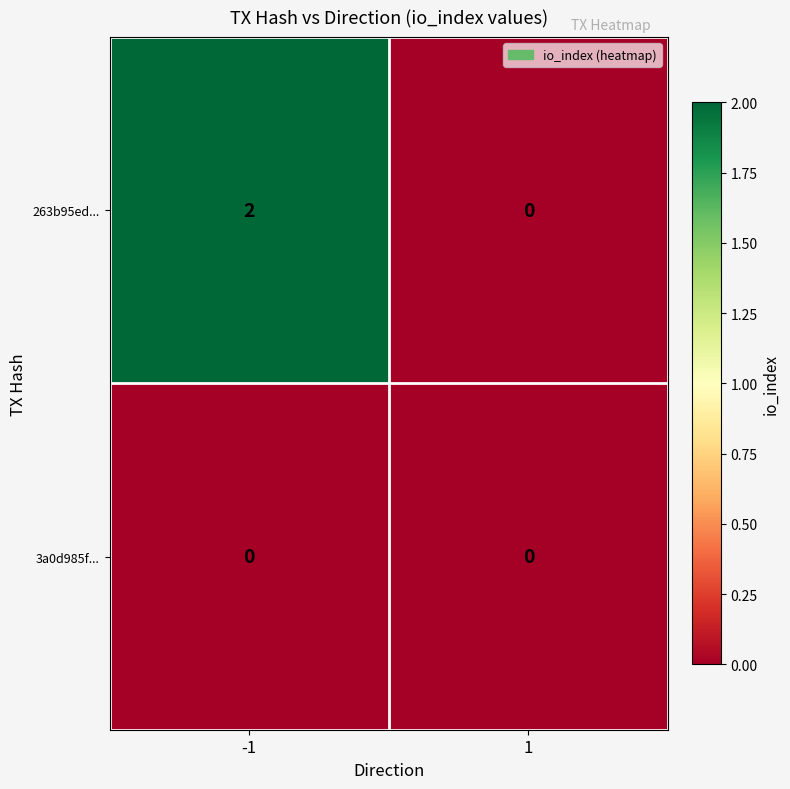

List the series in order of their overall mean, highest first.

263b95ed..., 3a0d985f...